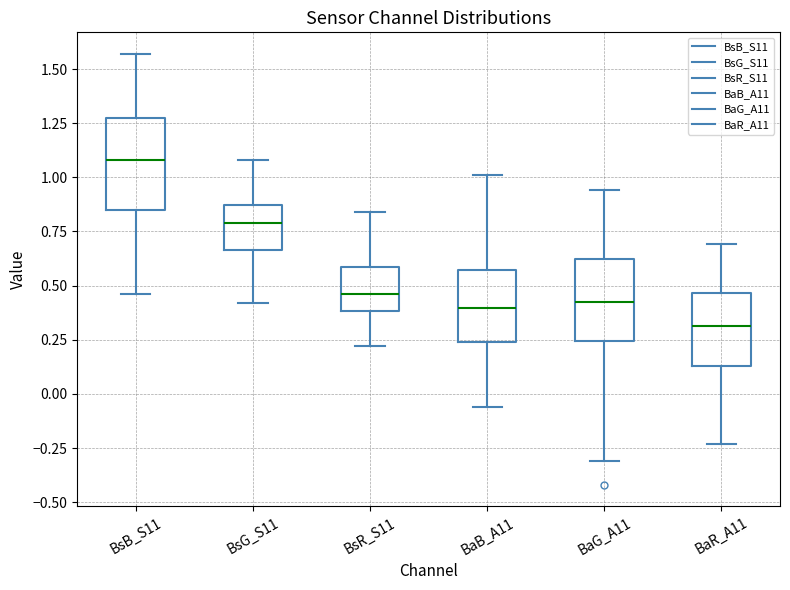

Which box has the highest median line?

BsB_S11